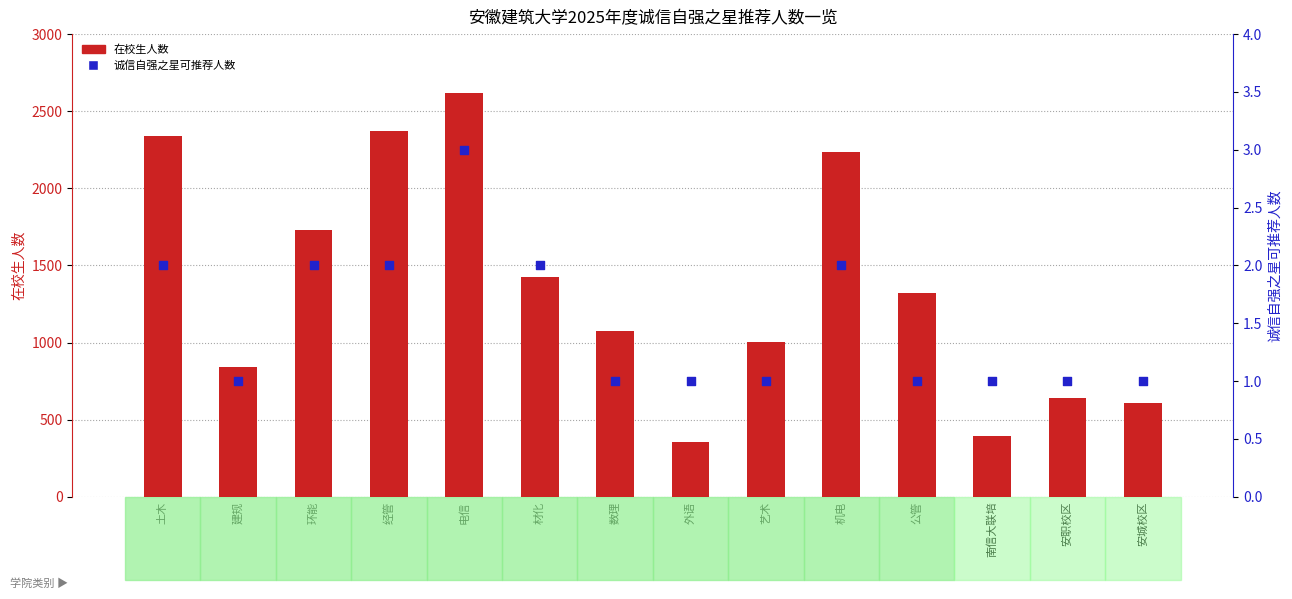

Which series has the largest total across all categories?

在校生人数